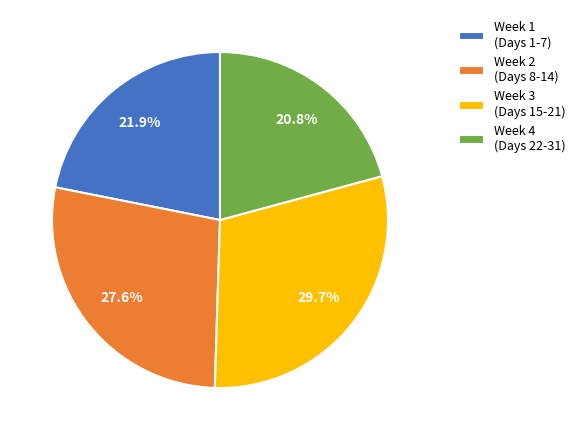

Is there any slice that represents more than half of the pie?

No